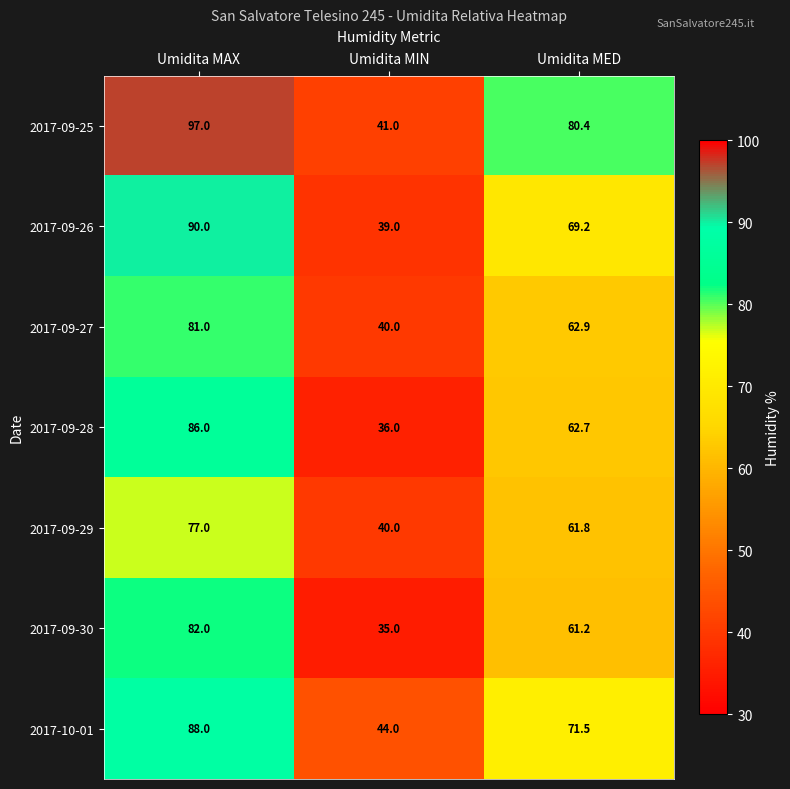

Where does the 2017-09-30 series first go above 61?

Umidita MAX